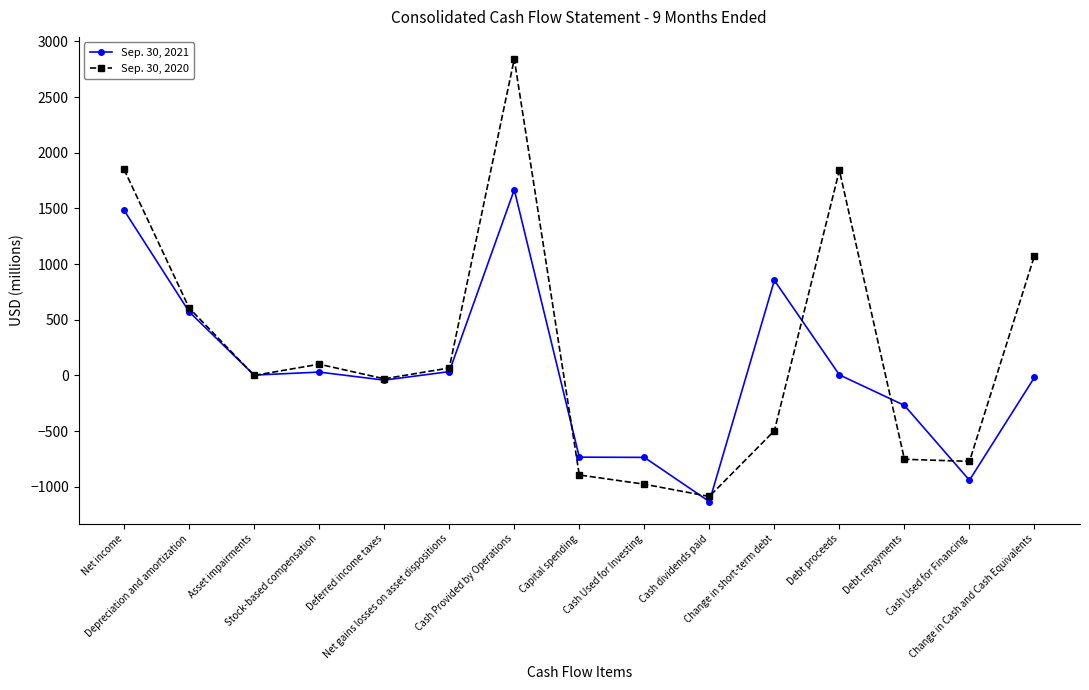

What is the maximum value shown in the chart?

2842